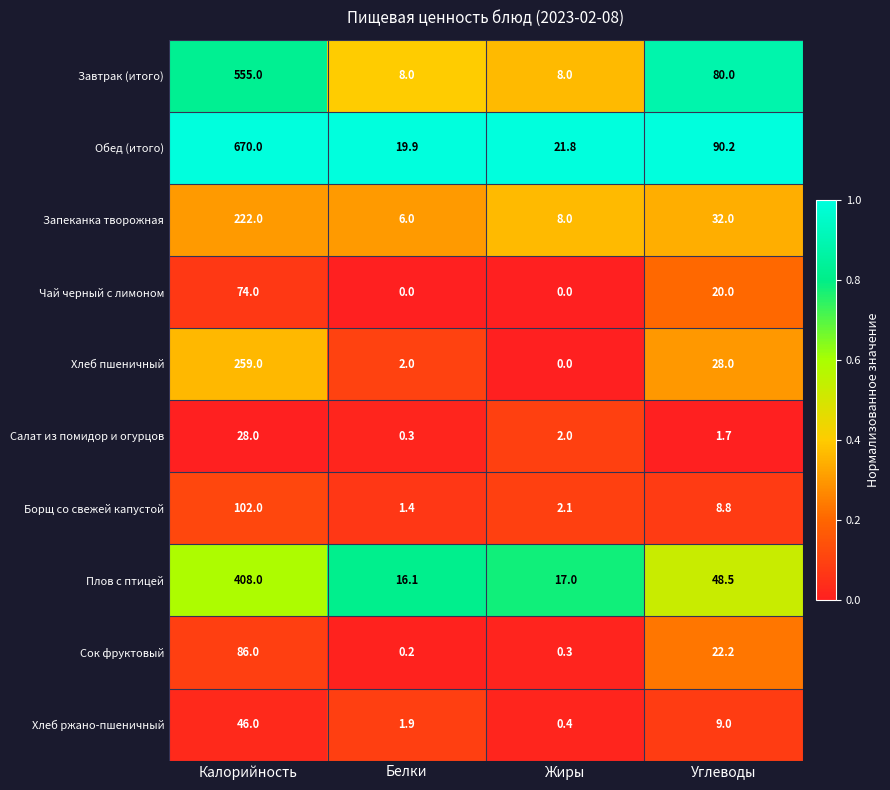

Rank the series at Белки from highest to lowest value.

Обед (итого), Плов с птицей, Завтрак (итого), Запеканка творожная, Хлеб пшеничный, Хлеб ржано-пшеничный, Борщ со свежей капустой, Салат из помидор и огурцов, Сок фруктовый, Чай черный с лимоном